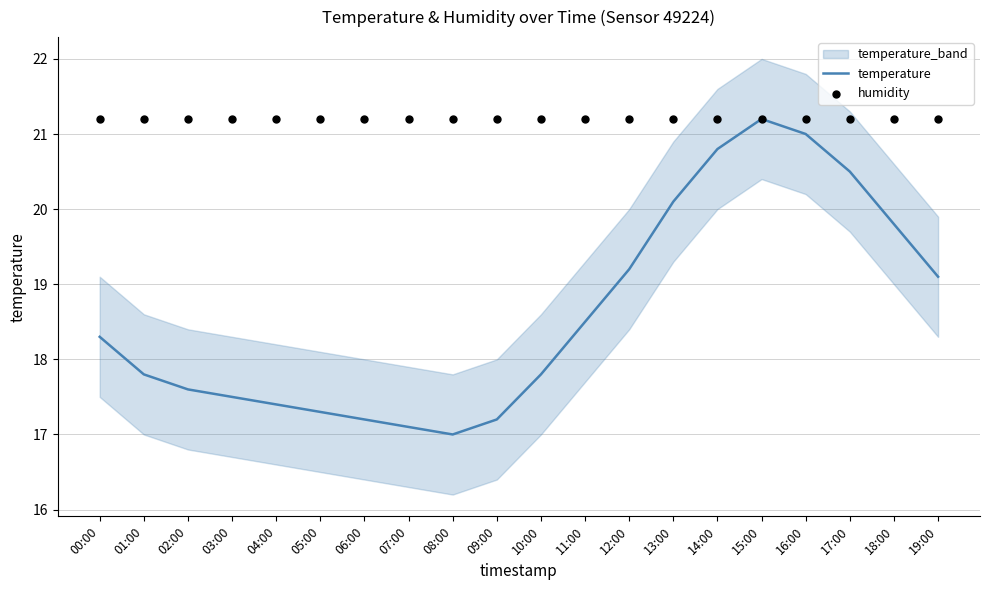

Which series has the widest spread of Y values?

temperature